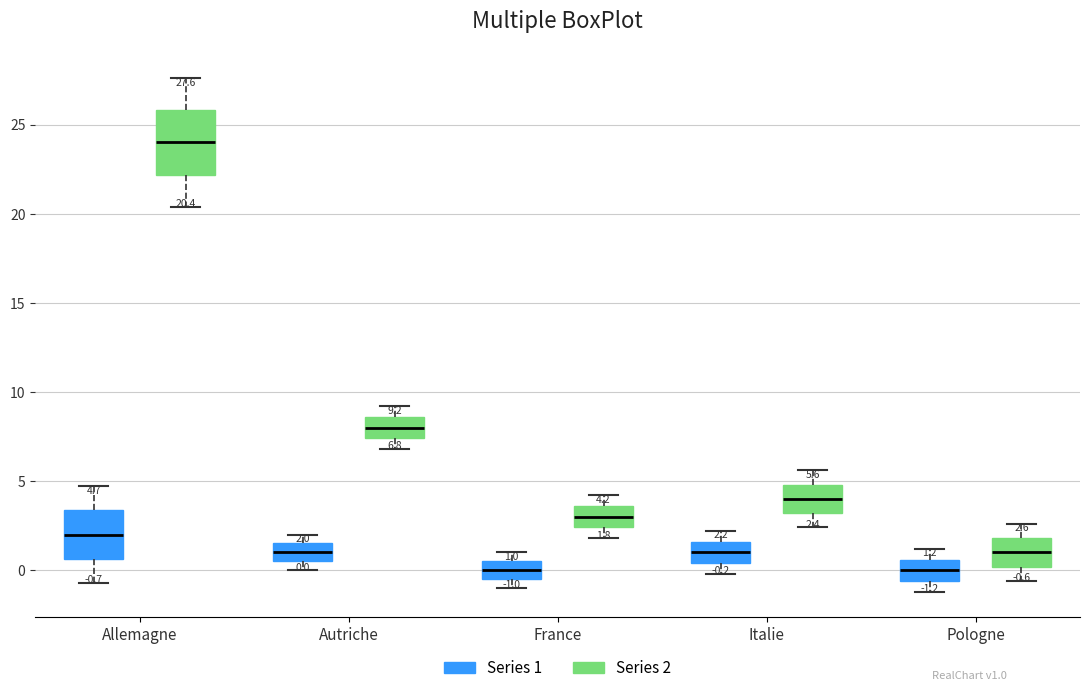

Which box has the highest median line?

Allemagne (Series 2)